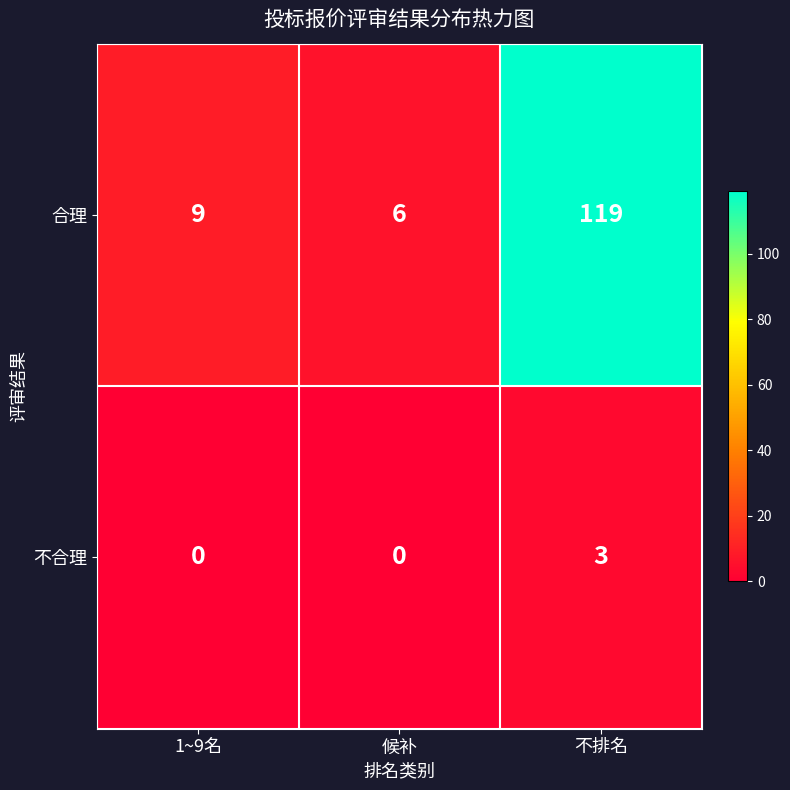

What is the sum of all 不合理 values?

3